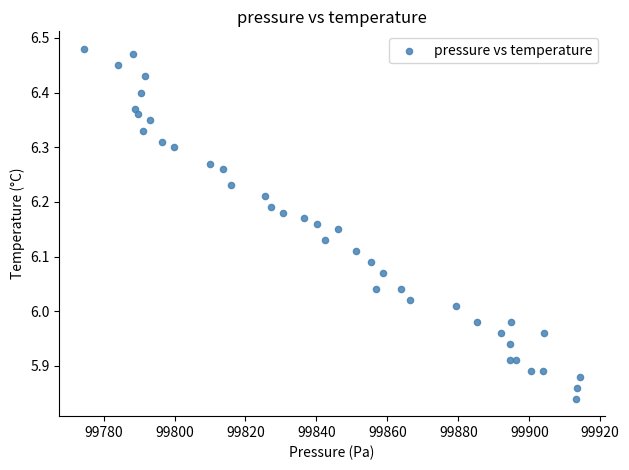

What is the range of X values (max minus min)?

139.8